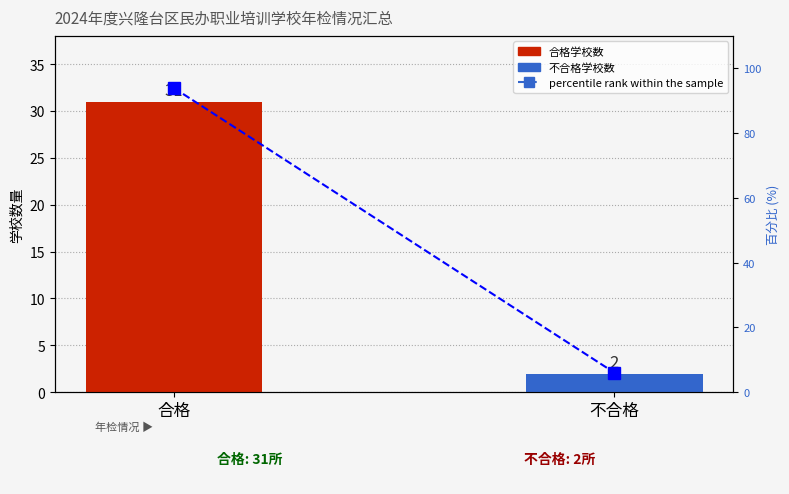

Read the 培训机构数量 value at 不合格.

2.0